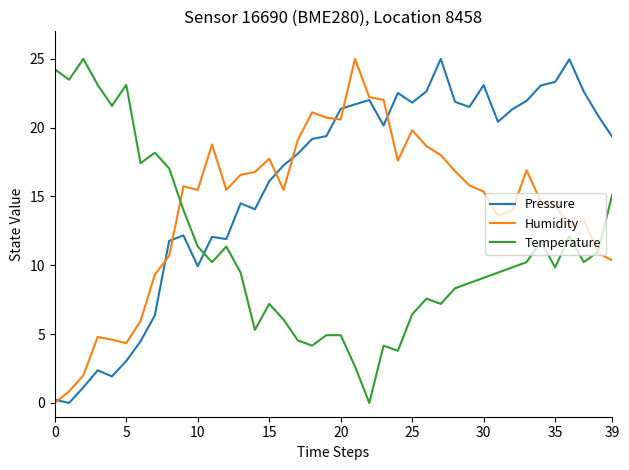

Which series has the largest total across all categories?

Pressure